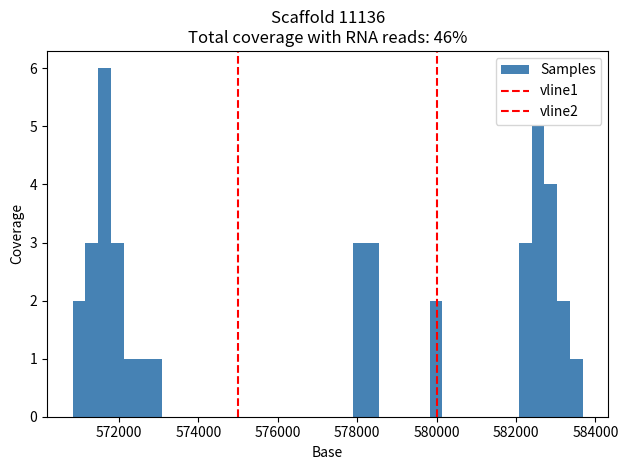

Around what value on the x-axis is the tallest bar? Give the approximate position of its centre, as read against the axis.

571600